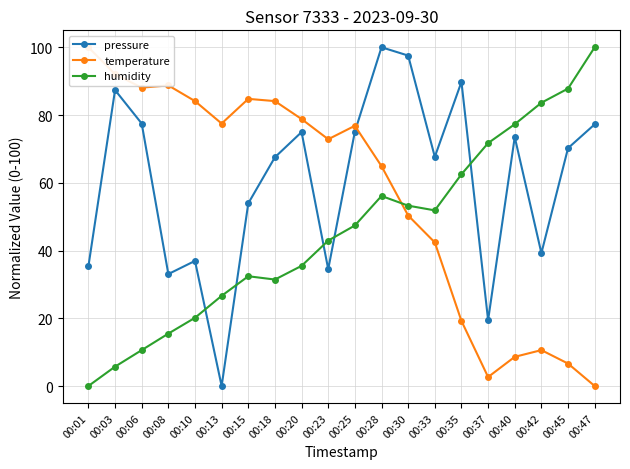

Which series has the largest total across all categories?

pressure